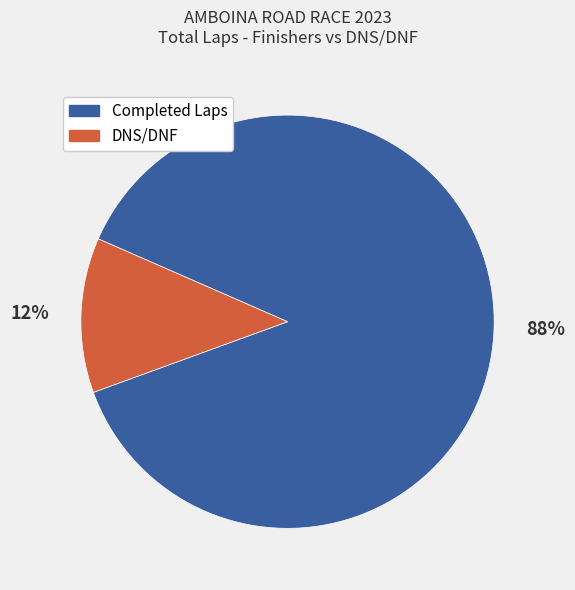

Is there a majority slice in this chart?

Yes